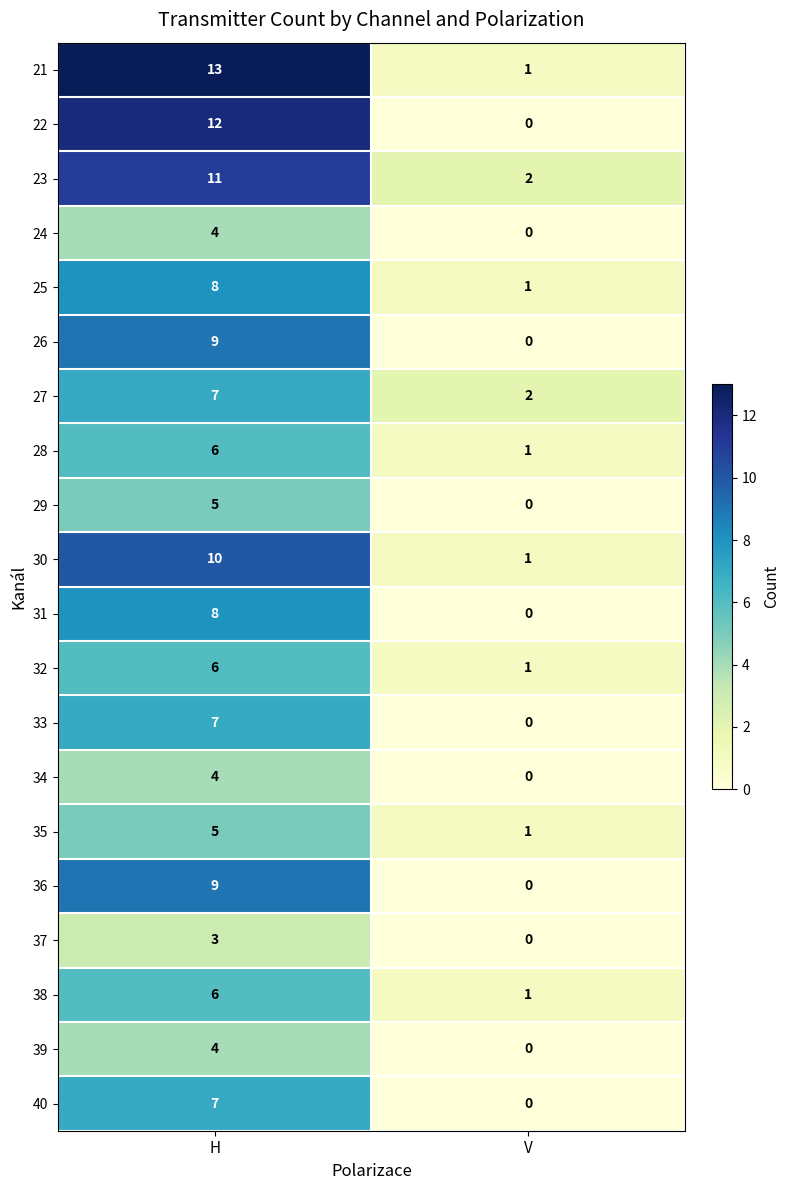

Is it true that 29 equals 0 at V?

True